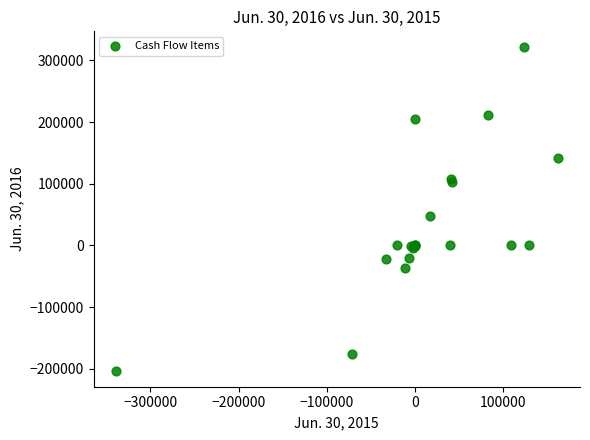

What Y value in the scatter plot is closest to 58945?

48122